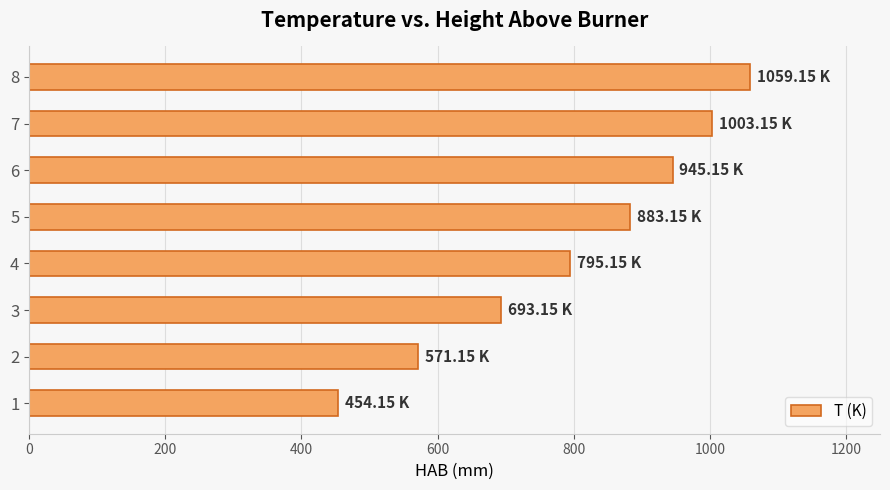

What is the average value?

800.5